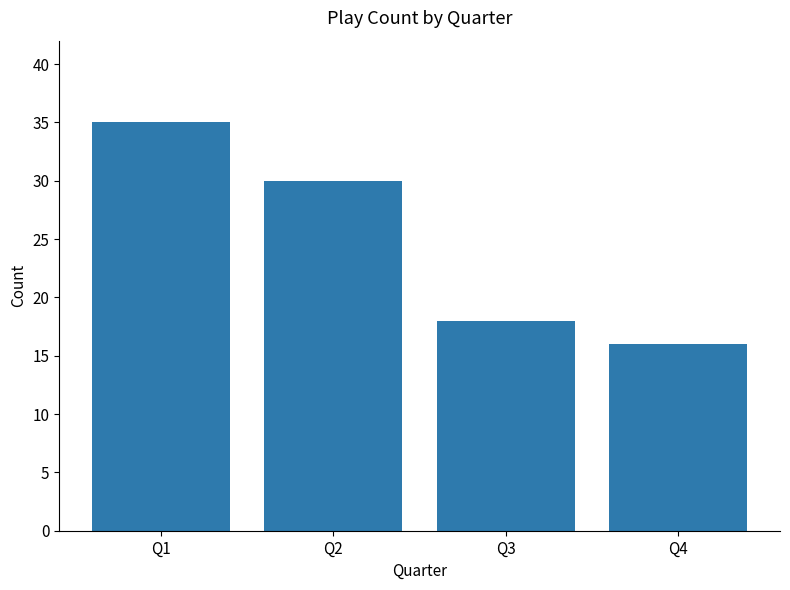

True or false: the data shows 54 at Q2.

False